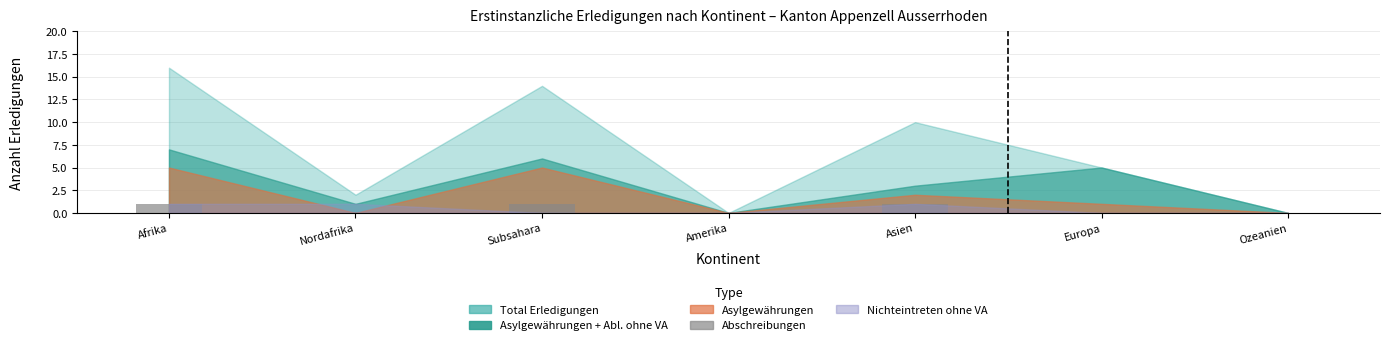

Is it true that the value at Asien is 0?

False